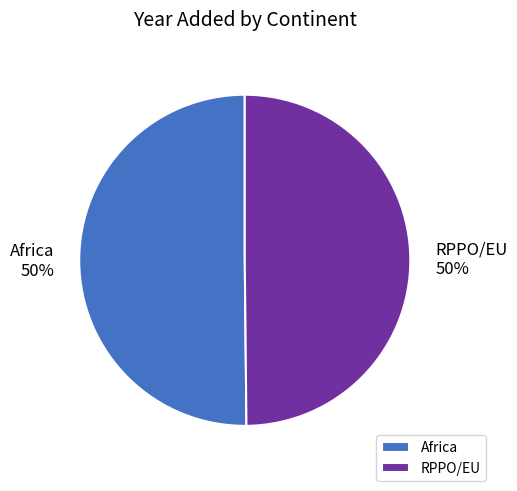

Count the number of slices in the pie.

2